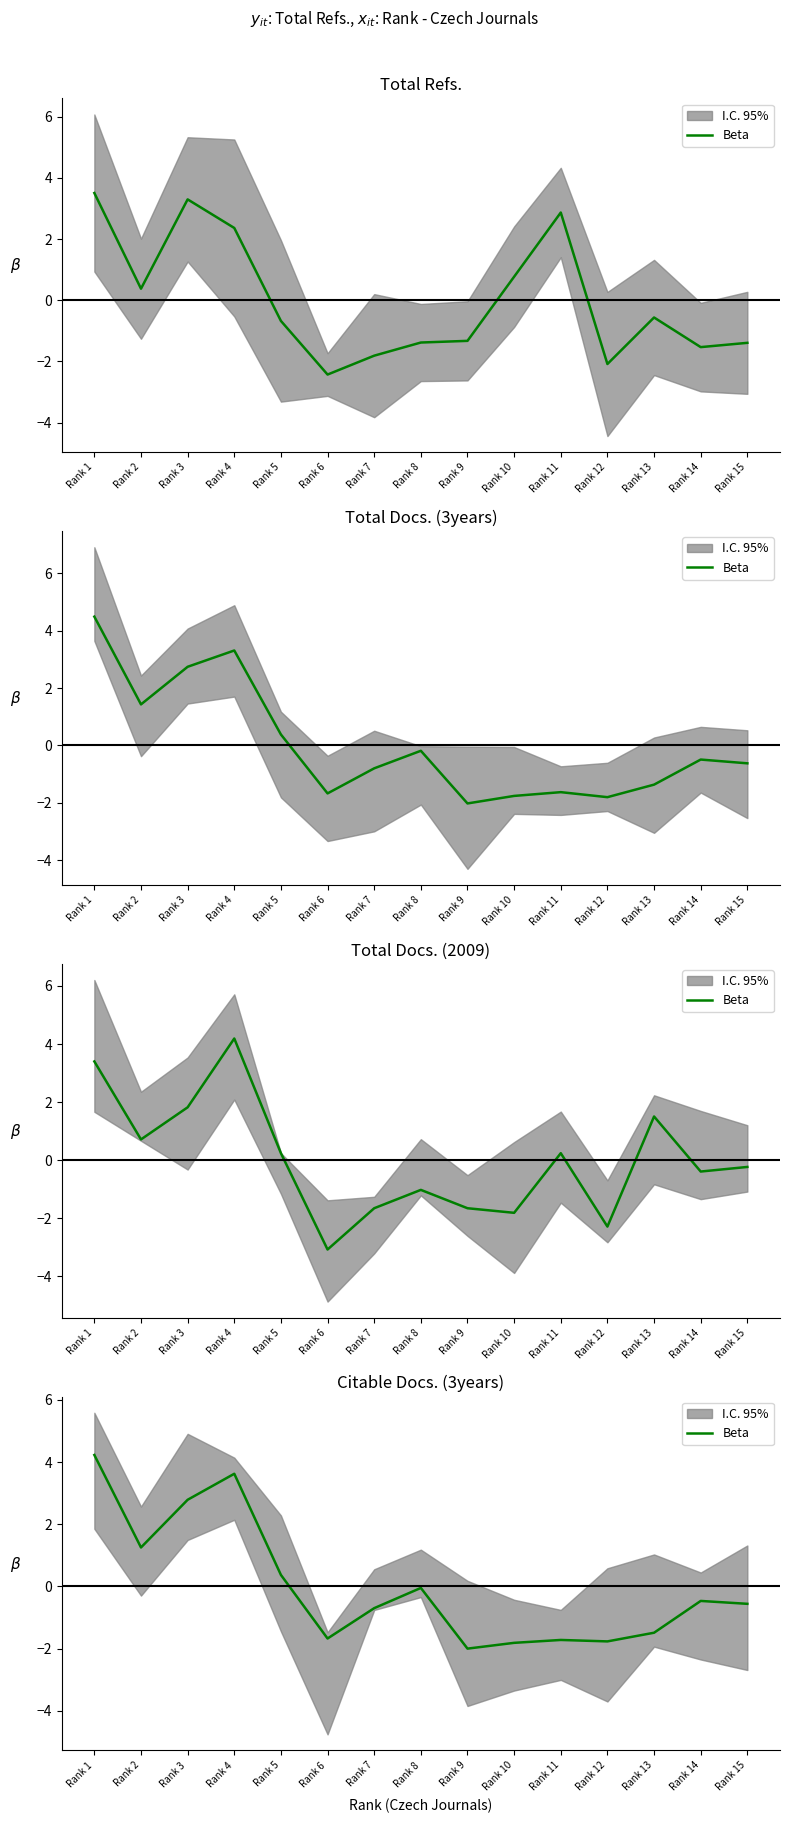

Does the chart have visible grid lines?

No